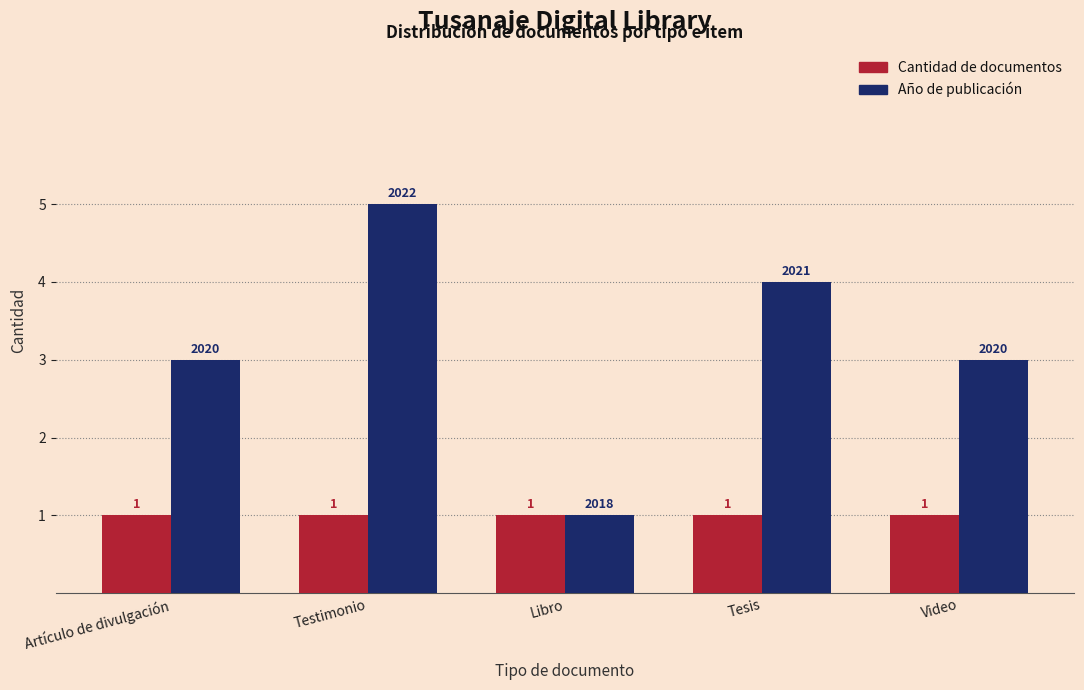

At which category does the chart reach its peak across all series?

Testimonio